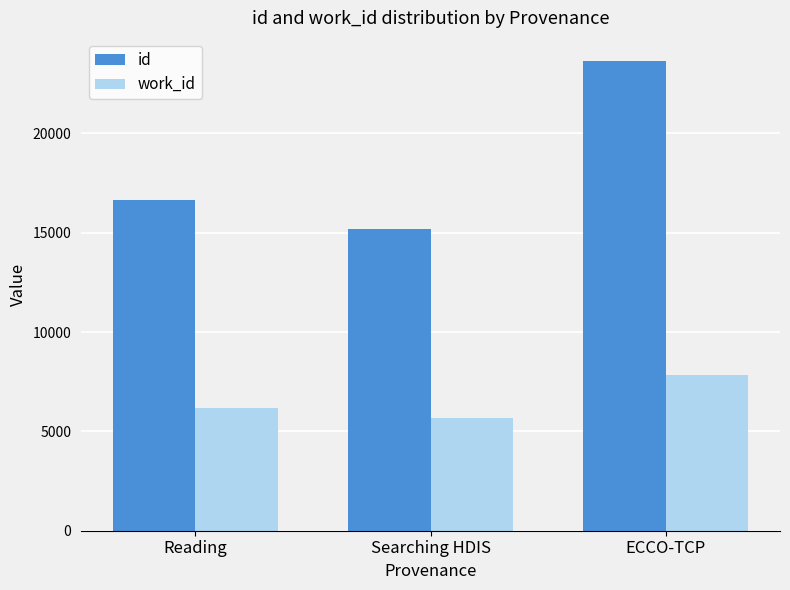

The id series shows 15193 at Searching HDIS. True or false?

True